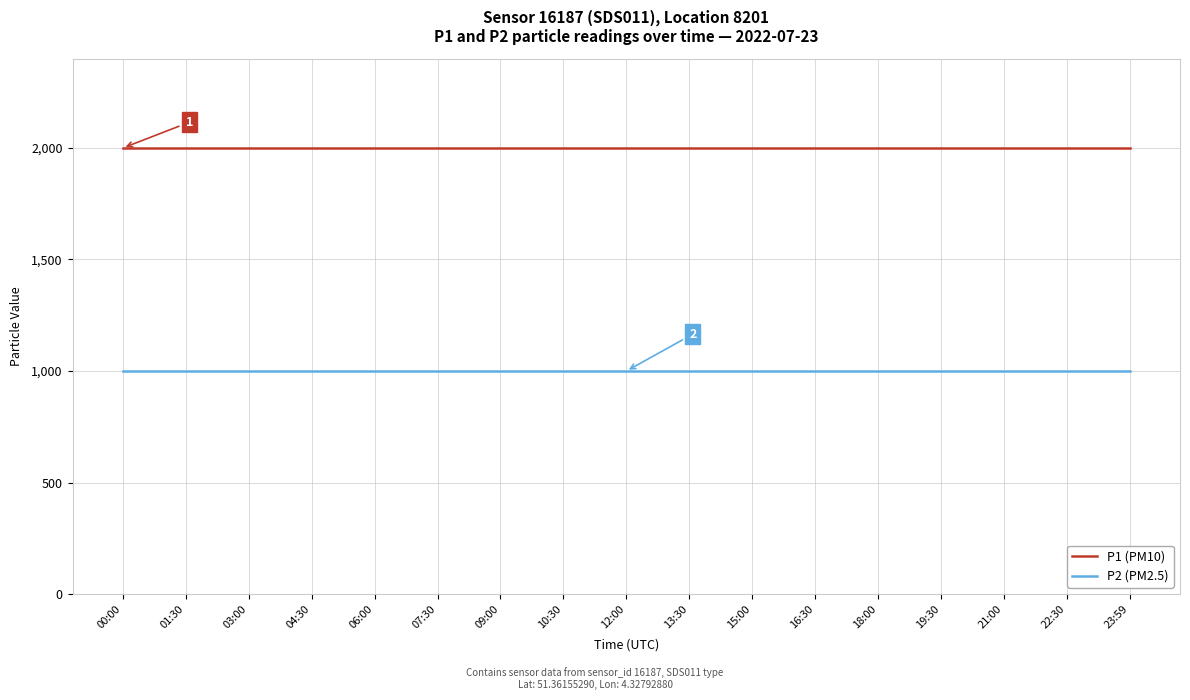

True or false: P1 (PM10) and P2 (PM2.5) intersect in this chart.

False